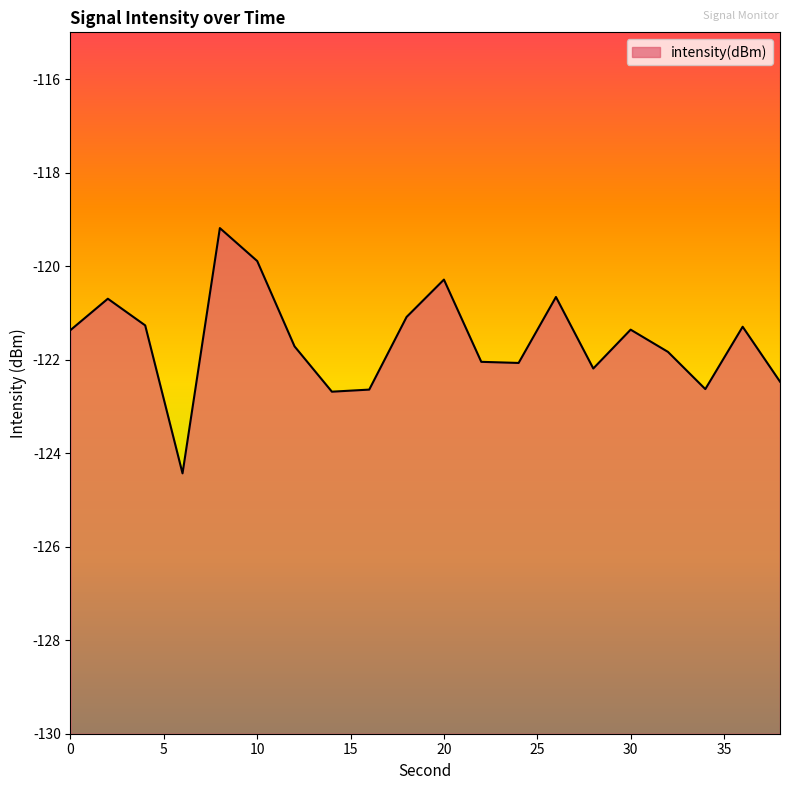

What is the difference between the maximum and minimum values?

5.2